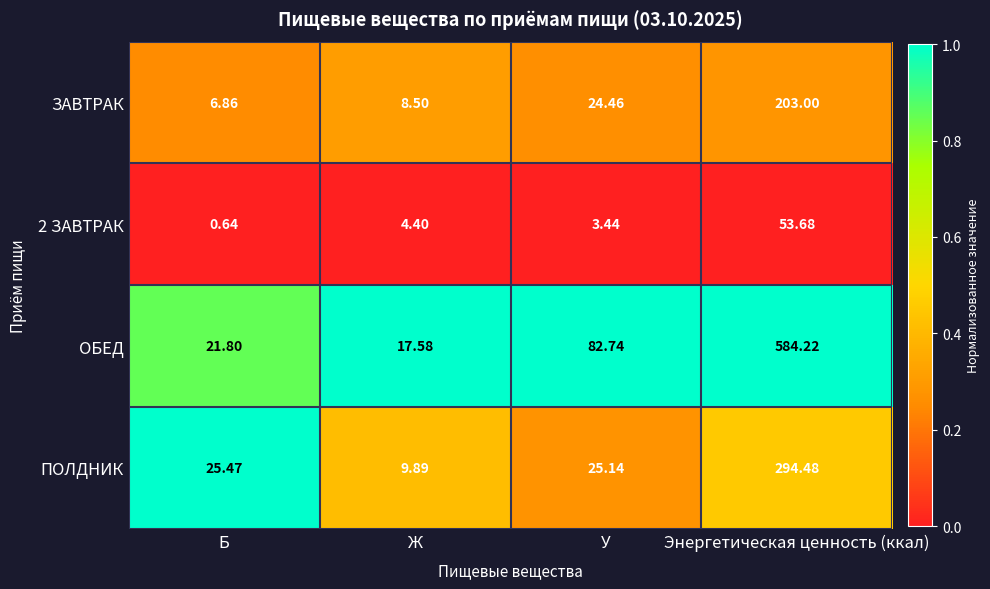

Which series has the largest total across all categories?

ОБЕД